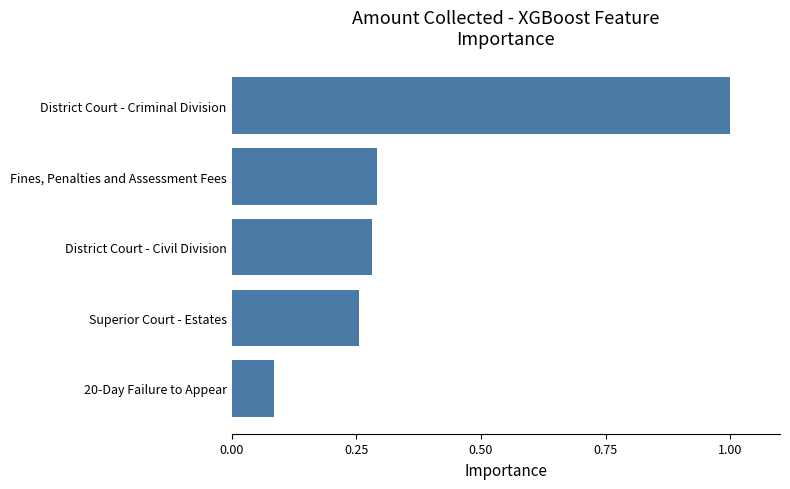

What value does the data have at District Court - Criminal Division?

1.0